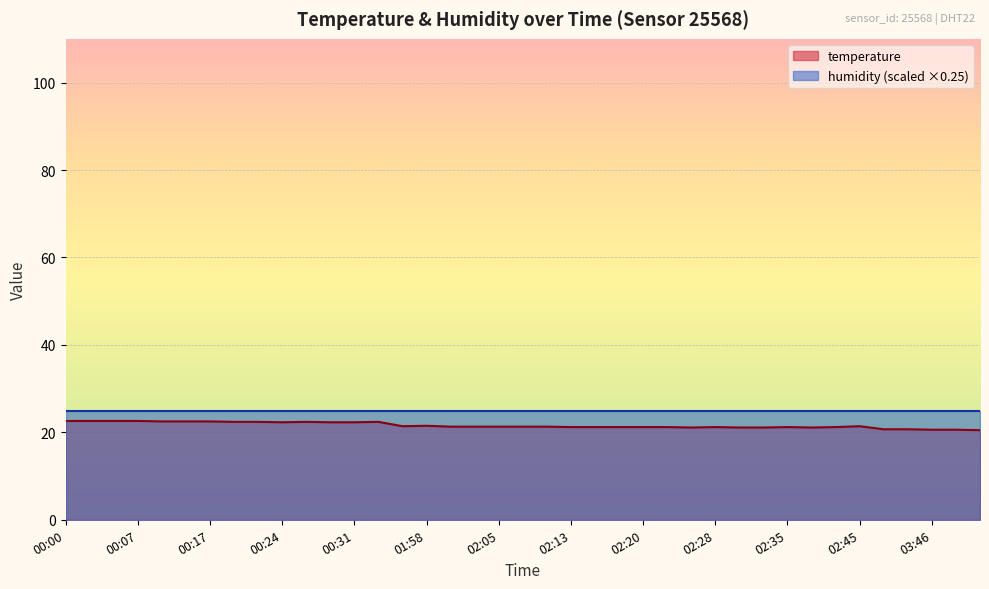

At which label is the value closest to 21?

02:25